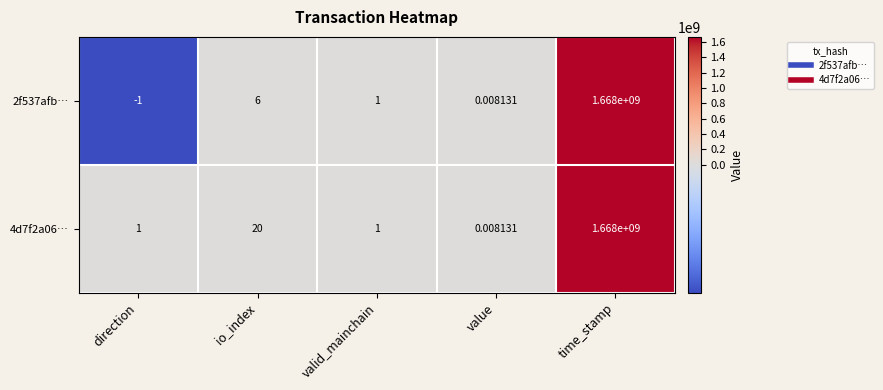

At which category is the sum across all series the highest?

time_stamp